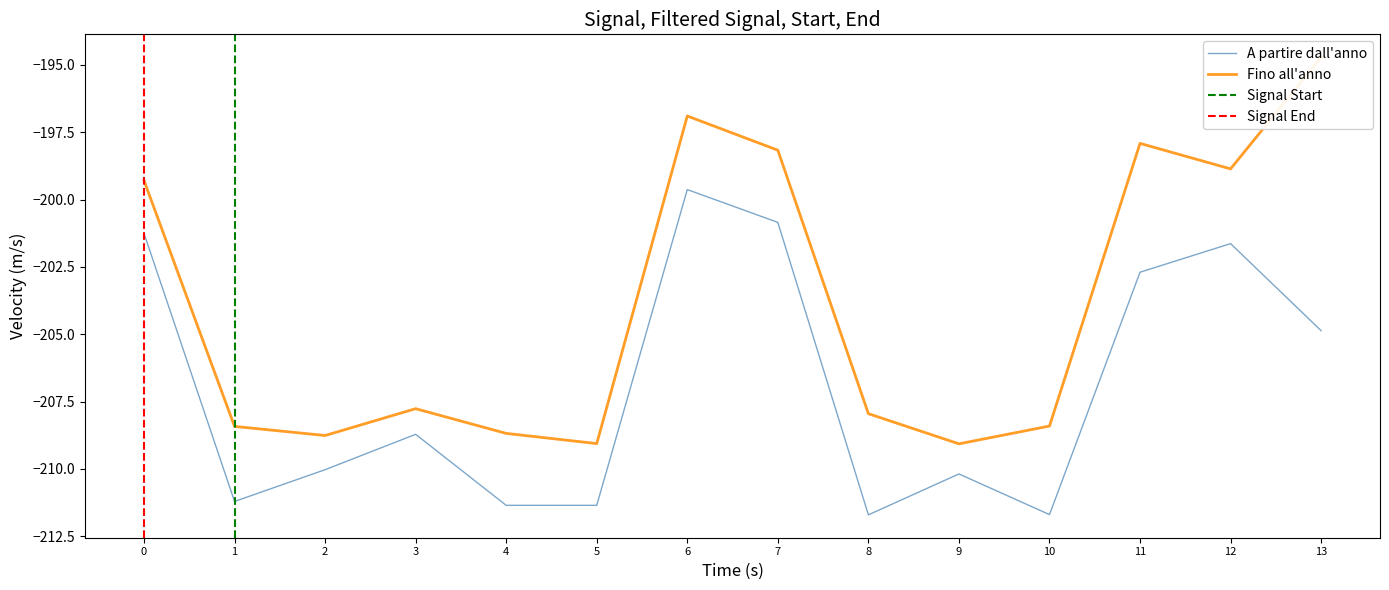

Which category has the highest value in the A partire dall'anno series?

6